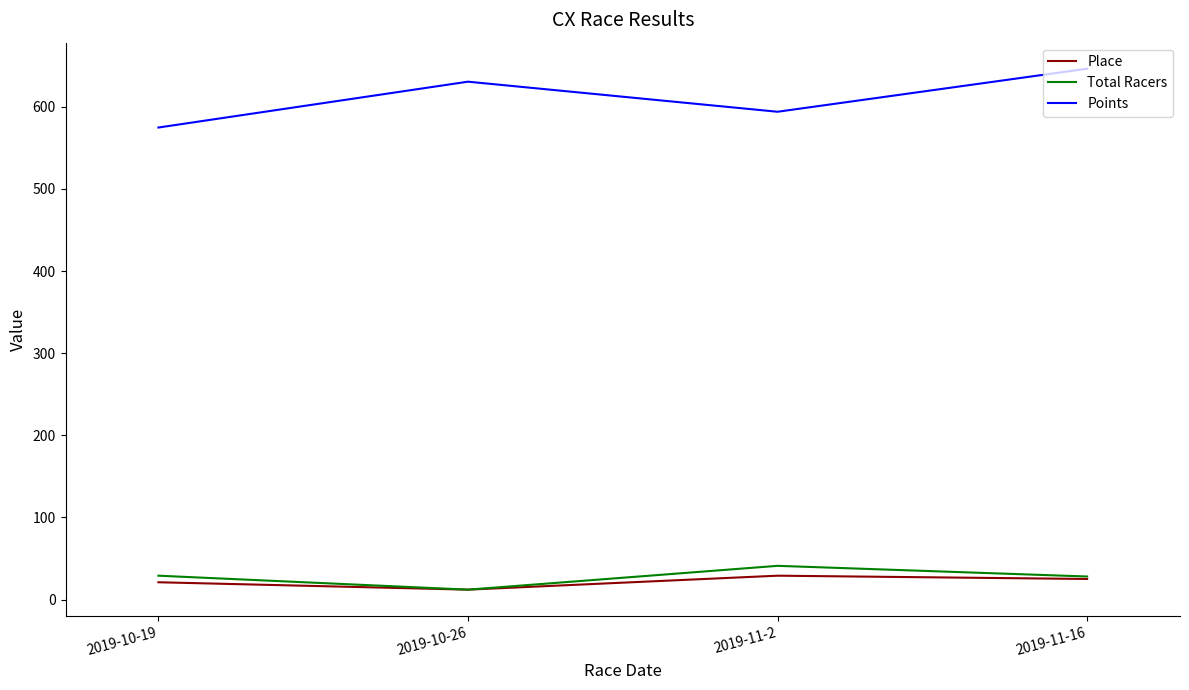

True or false: Total Racers and Points cross at least once.

False